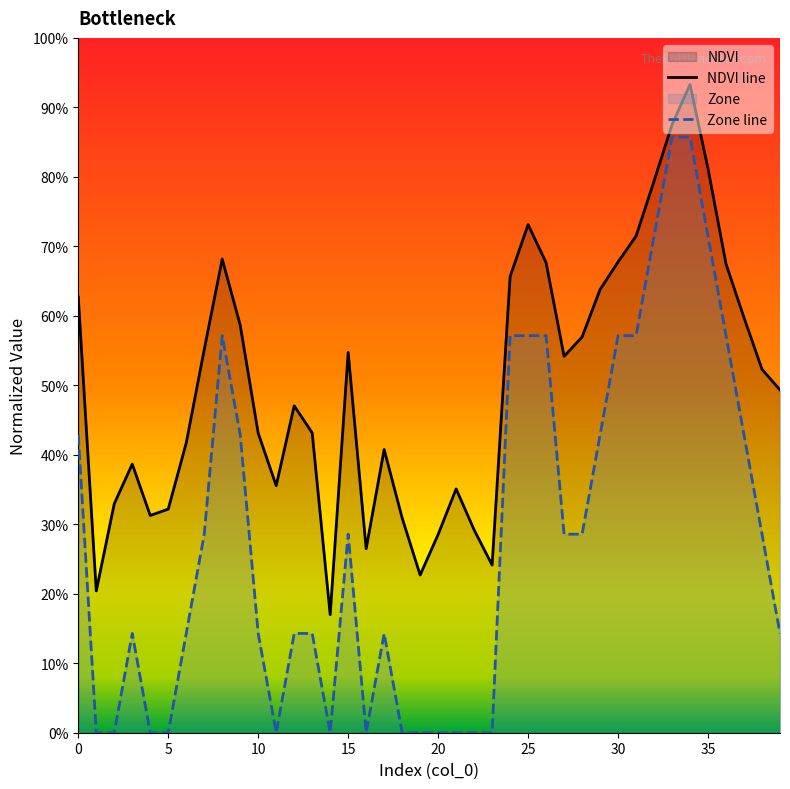

Is the value of Zone line at 20 greater than the value of NDVI line at 37?

No